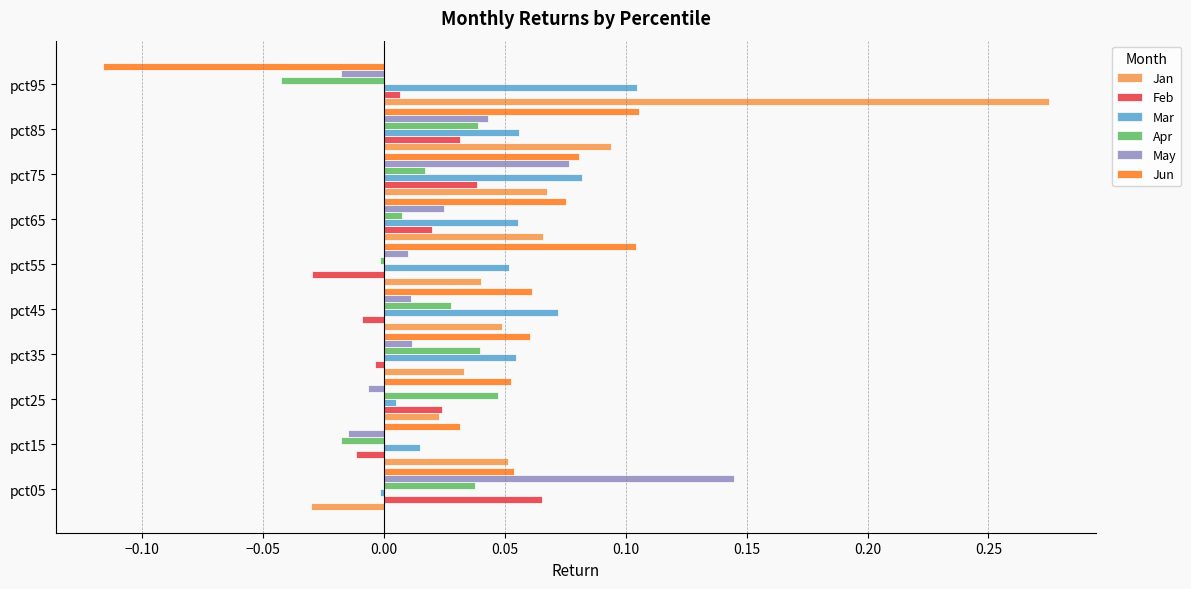

How many values in the Mar series are below 0?

1